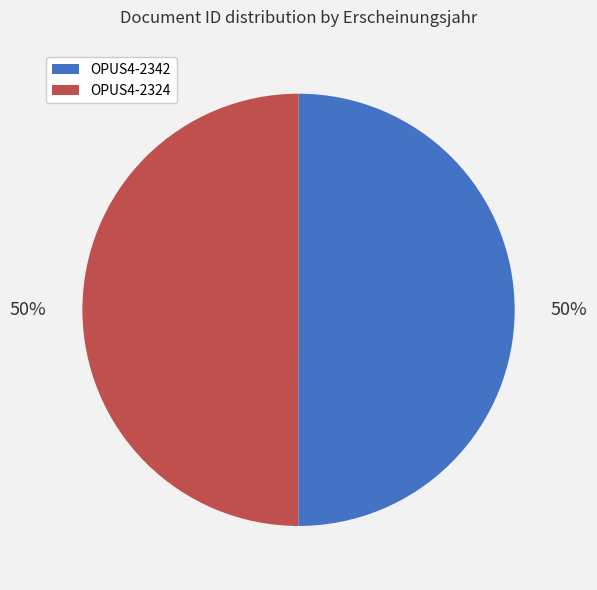

The OPUS4-2324 slice represents 41% of the pie. True or false?

False